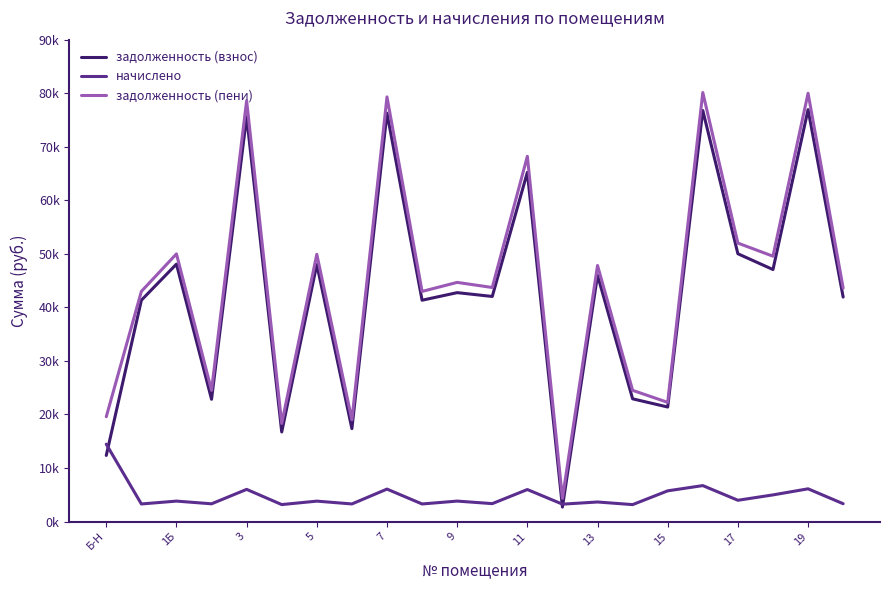

What is the greatest value displayed?

80130.3